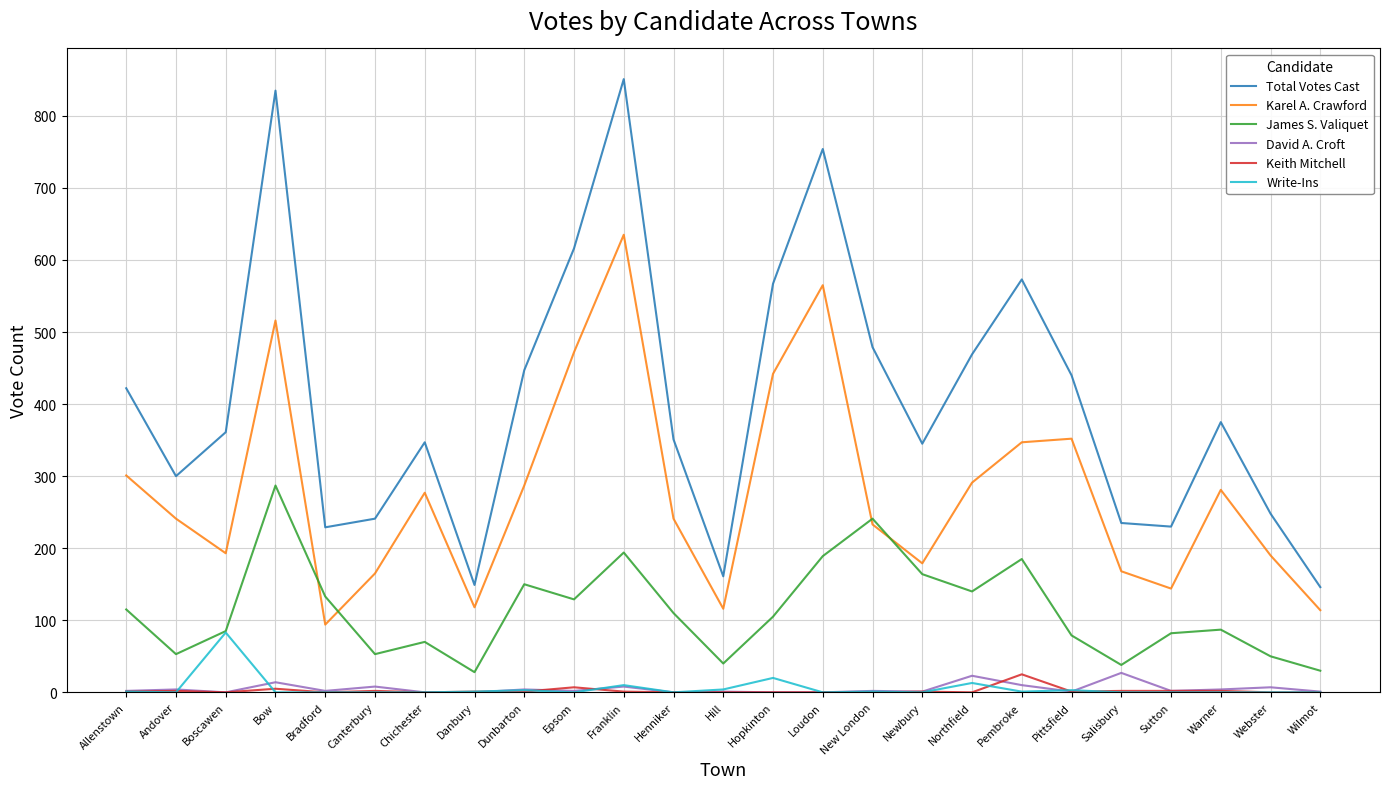

True or false: Karel A. Crawford and Total Votes Cast intersect in this chart.

False